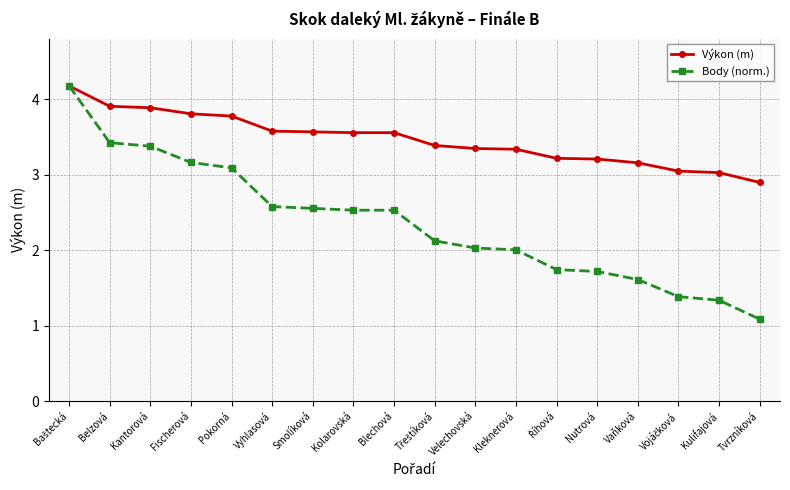

At Blechová, list the series in order from smallest to largest.

Body (norm.), Výkon (m)